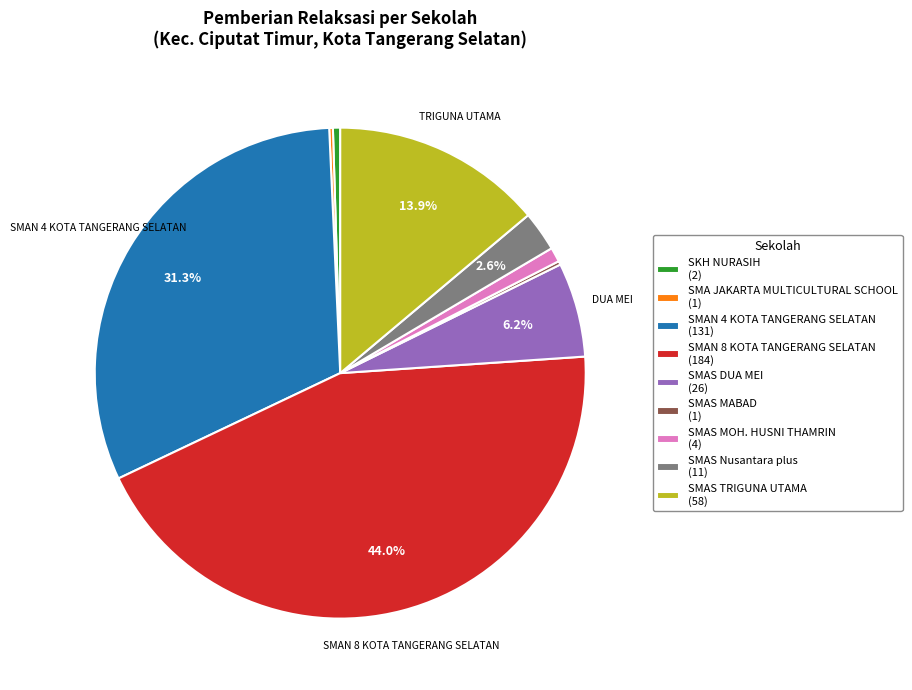

Does any single category account for the majority?

No